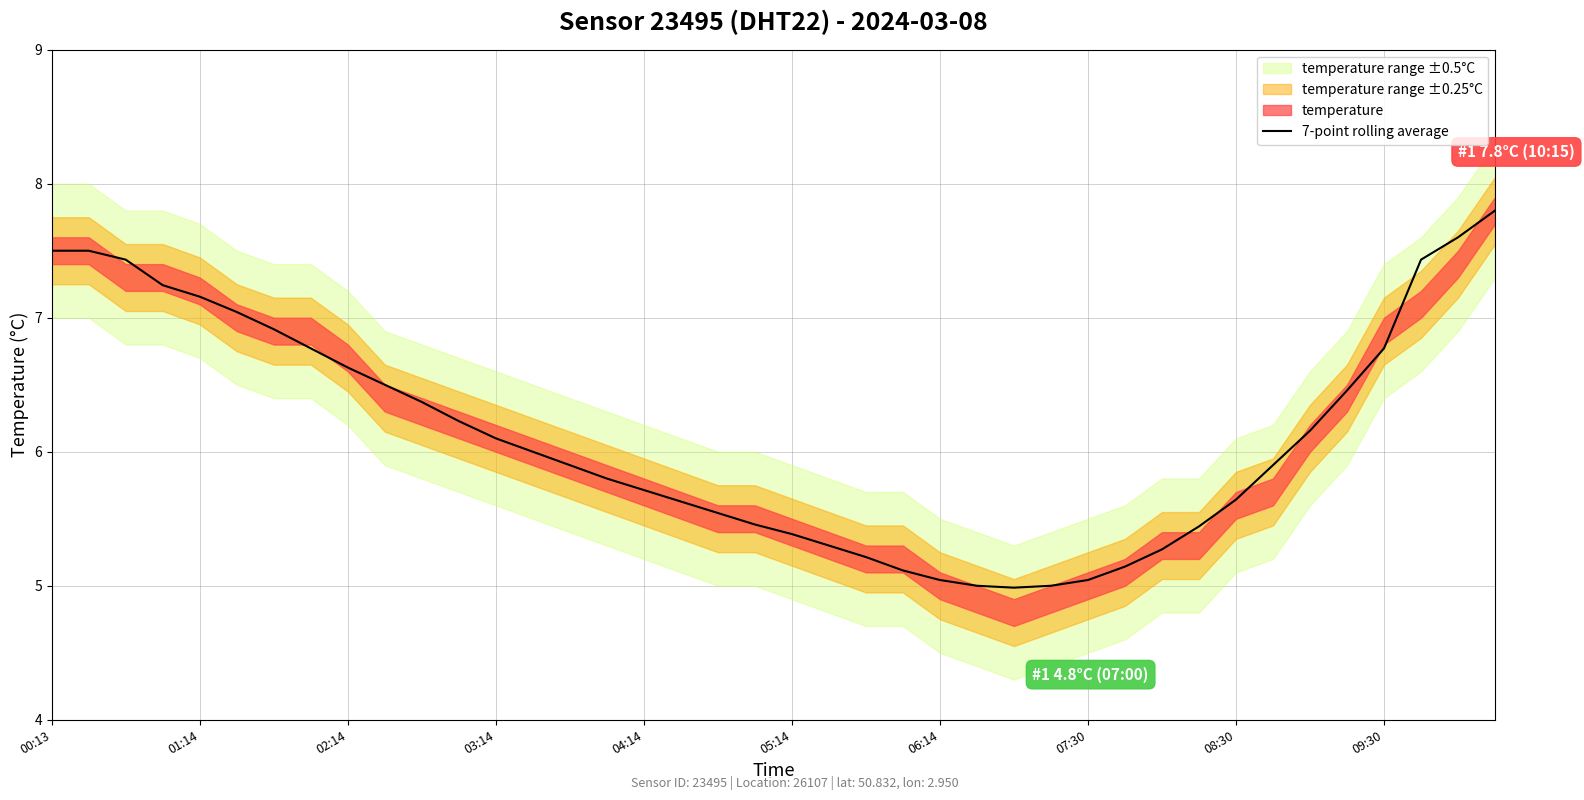

What is the minimum value for 7-point rolling average?

5.0